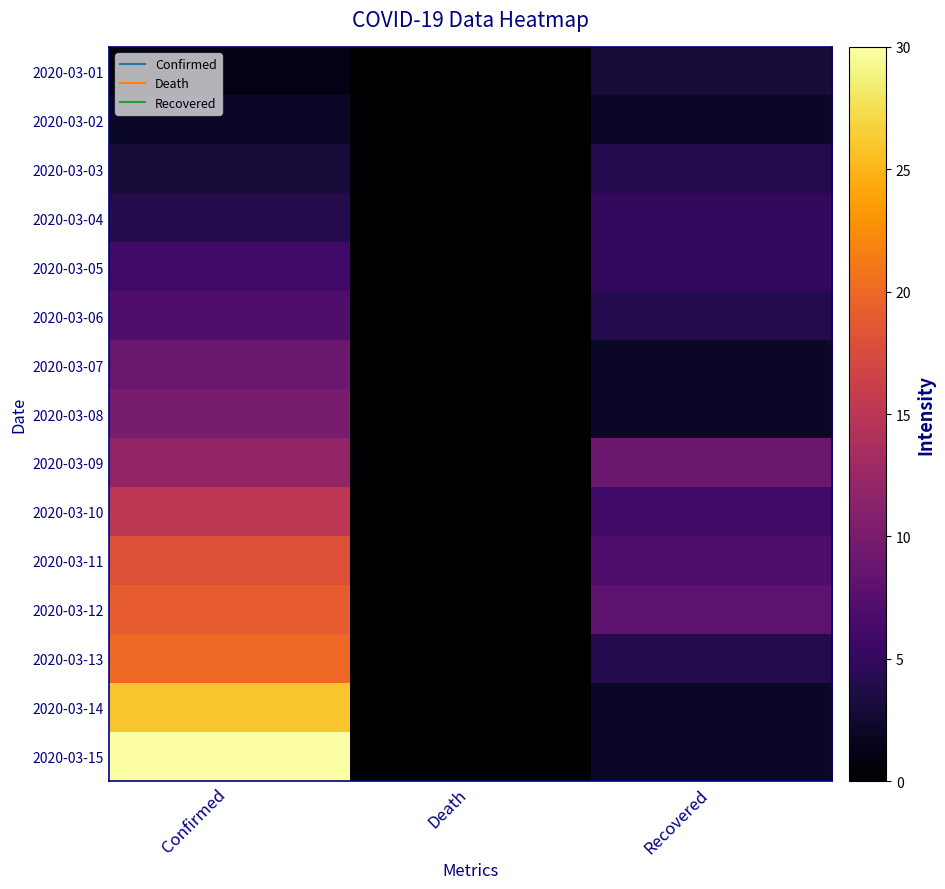

Reading left to right, list all the values displayed in this chart.

2020-03-01: Confirmed=1	Death=0	Recovered=3
2020-03-02: Confirmed=2	Death=0	Recovered=2
2020-03-03: Confirmed=3	Death=0	Recovered=4
2020-03-04: Confirmed=4	Death=0	Recovered=5
2020-03-05: Confirmed=6	Death=0	Recovered=5
2020-03-06: Confirmed=7	Death=0	Recovered=4
2020-03-07: Confirmed=9	Death=0	Recovered=2
2020-03-08: Confirmed=10	Death=0	Recovered=2
2020-03-09: Confirmed=12	Death=0	Recovered=9
2020-03-10: Confirmed=15	Death=0	Recovered=6
2020-03-11: Confirmed=18	Death=0	Recovered=7
2020-03-12: Confirmed=19	Death=0	Recovered=8
2020-03-13: Confirmed=20	Death=0	Recovered=4
2020-03-14: Confirmed=26	Death=0	Recovered=2
2020-03-15: Confirmed=30	Death=0	Recovered=2